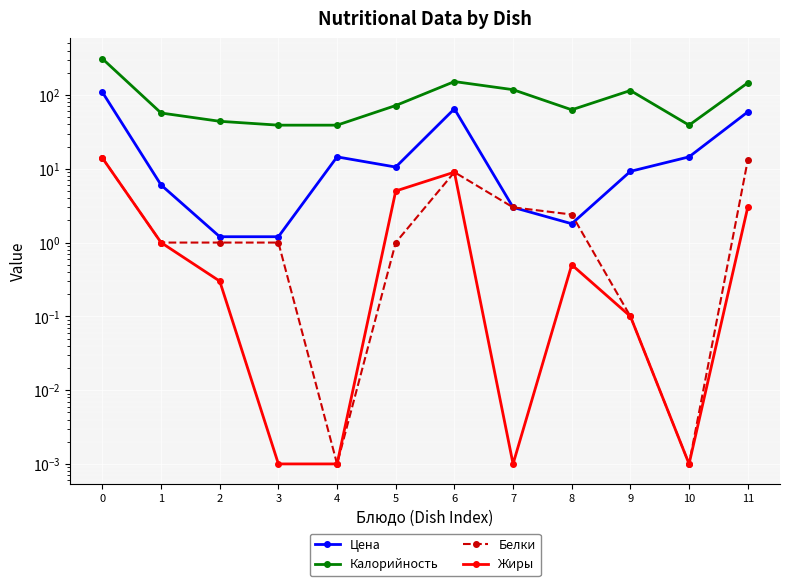

The value of Белки at 9 is 0.1. True or false?

True